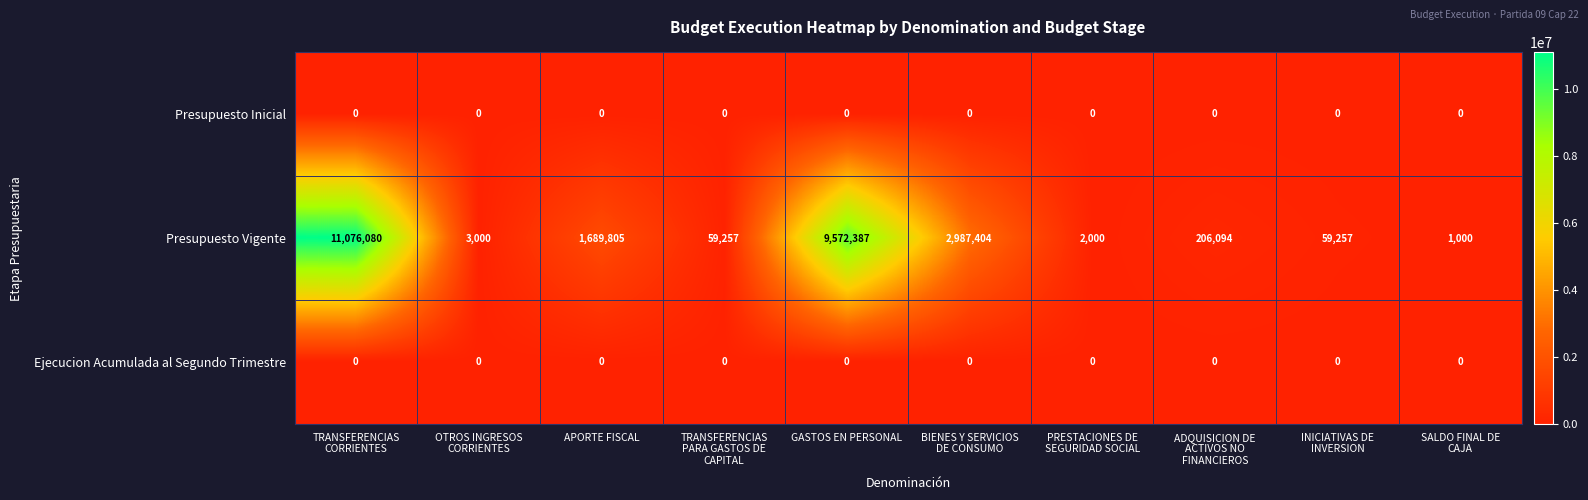

Reading left to right, what are all the values shown in this chart?

Presupuesto Inicial: 0	0	0	0	0	0	0	0	0	0
Presupuesto Vigente: 11076080	3000	1689805	59257	9572387	2987404	2000	206094	59257	1000
Ejecucion Acumulada al Segundo Trimestre: 0	0	0	0	0	0	0	0	0	0